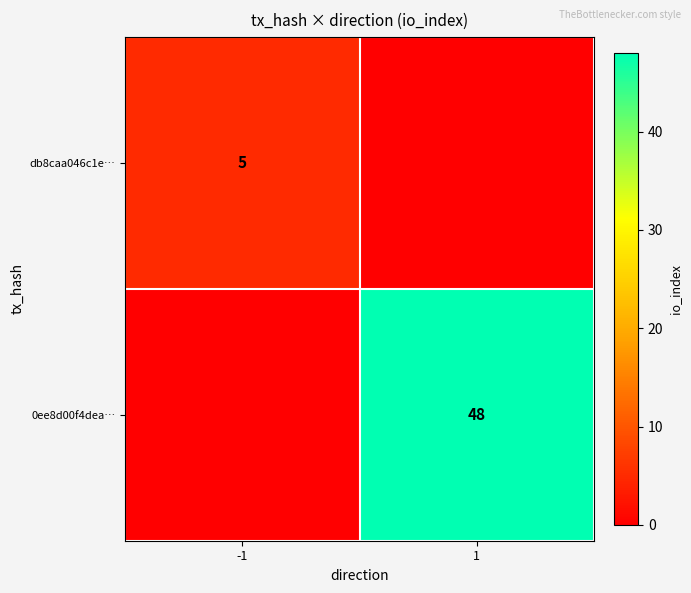

The value of db8caa046c1e… at -1 is 7. True or false?

False